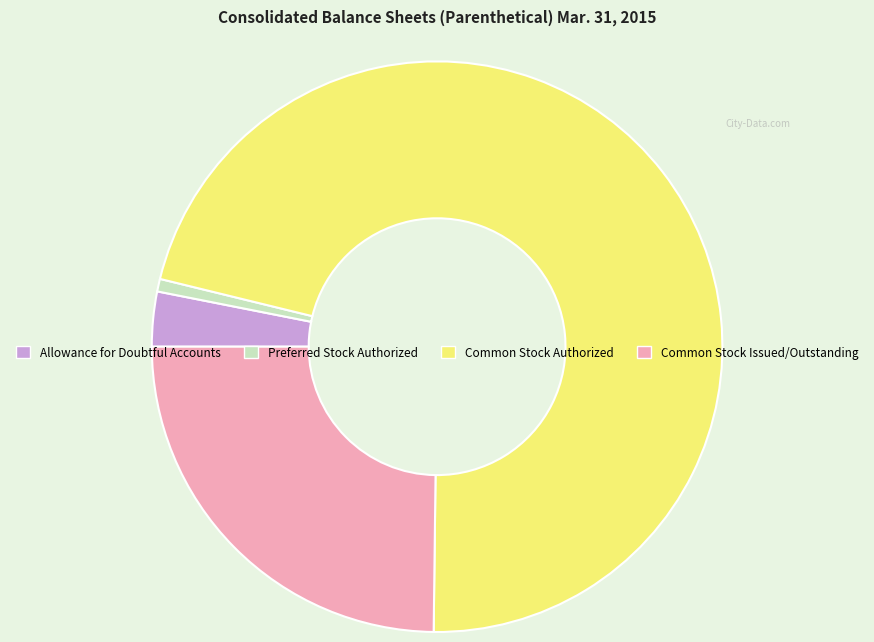

The Common Stock Issued/Outstanding slice represents 25% of the pie. True or false?

True